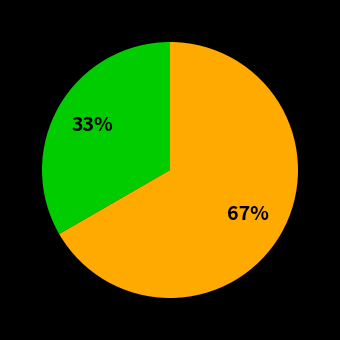

To the nearest percent, what is the average slice percentage?

50%